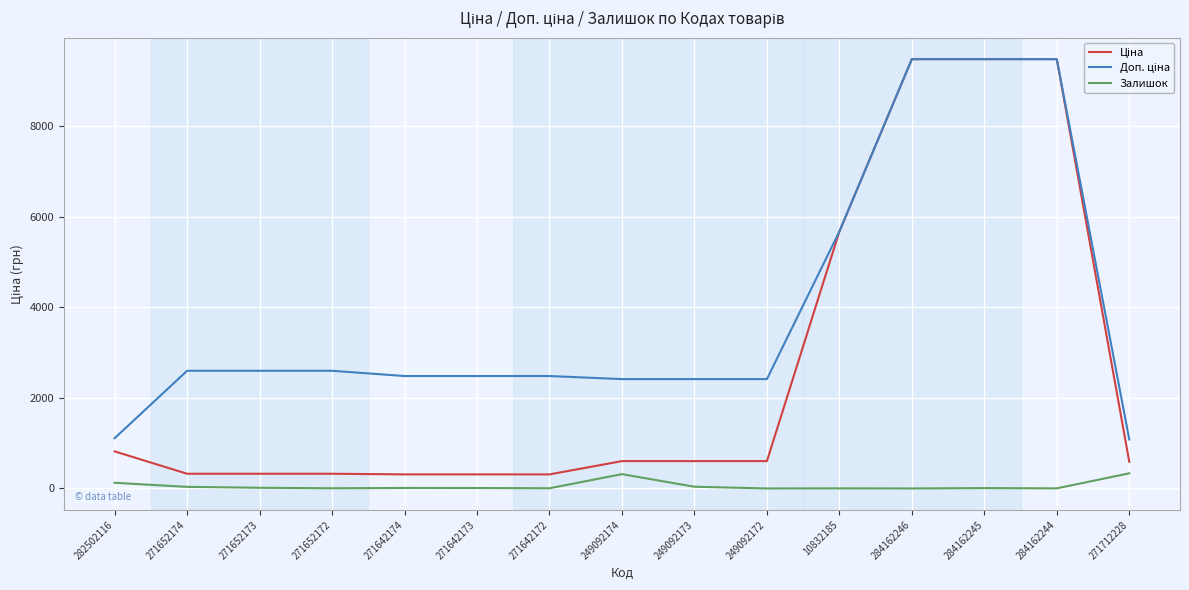

What is the difference between the second highest and minimum values in the Залишок series?

316.0